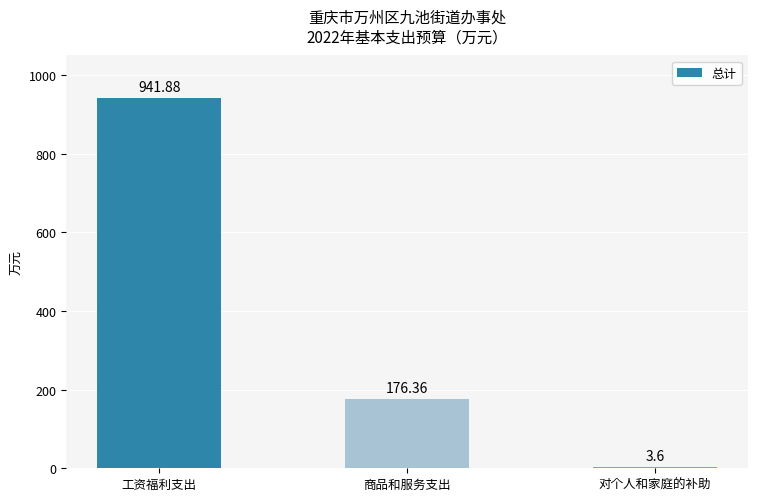

How many bars are there in total?

3